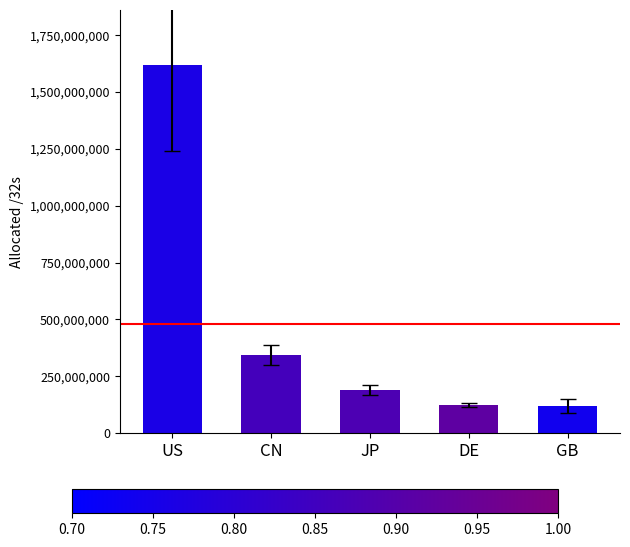

True or false: the data shows 94278984 at CN.

False